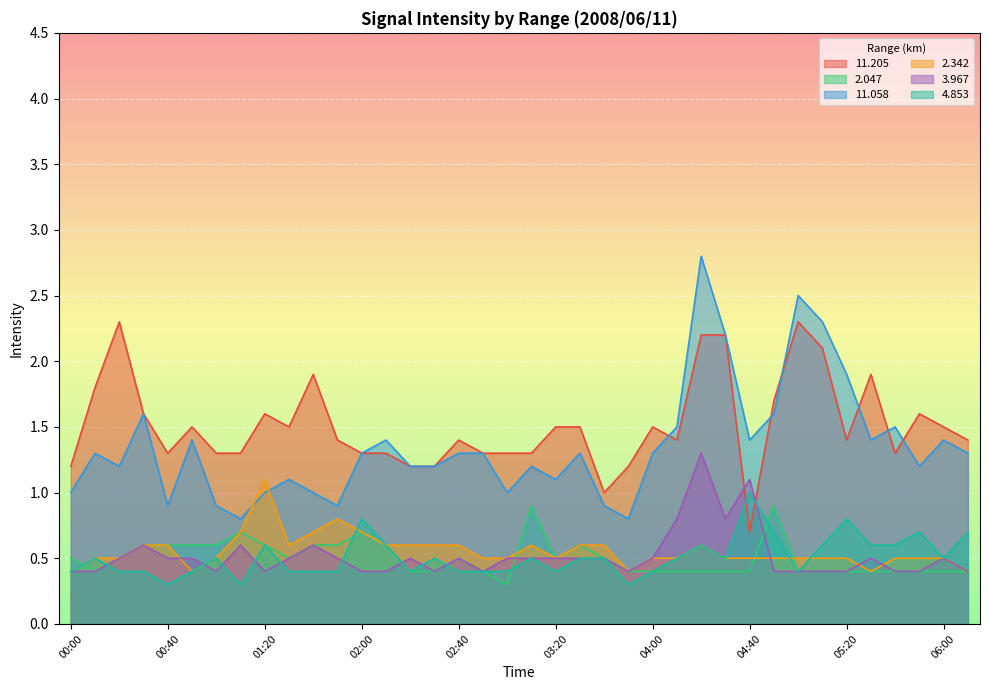

True or false:  11.058 and   2.047 cross at least once.

False